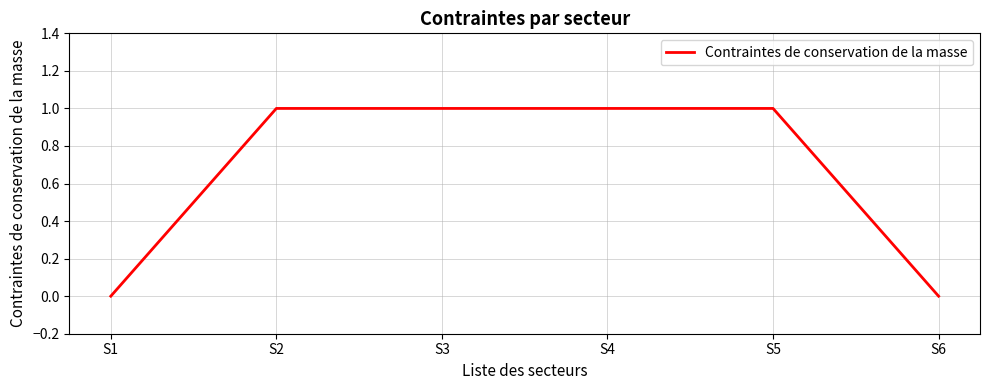

True or false: there are more than 2 points higher than both neighbors.

False